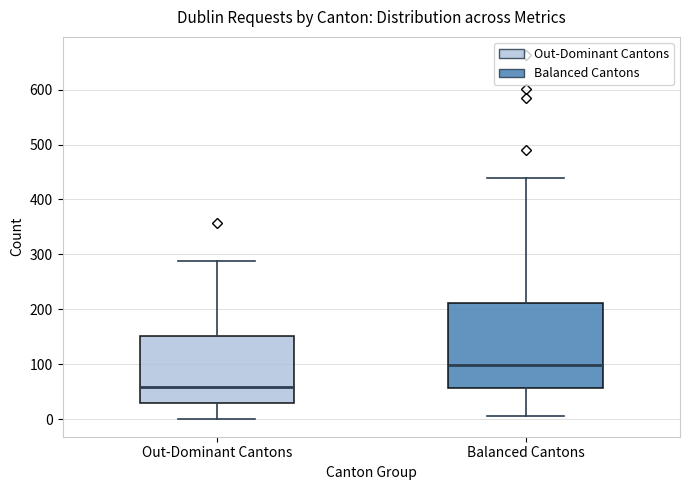

Where does the lower whisker of the box for Out-Dominant Cantons end on the y-axis? The values are not printed on the chart, so give them approximately, as read against the axis.

0